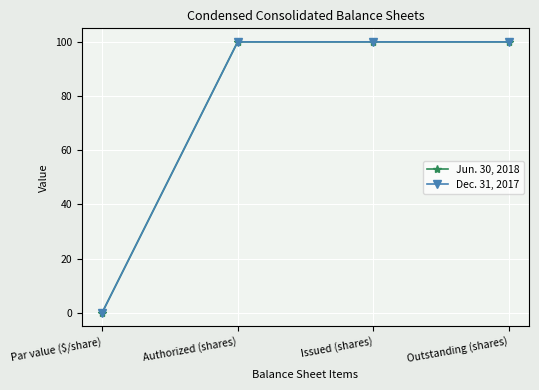

Is the value of Dec. 31, 2017 at Authorized (shares) greater than the value of Jun. 30, 2018 at Outstanding (shares)?

No